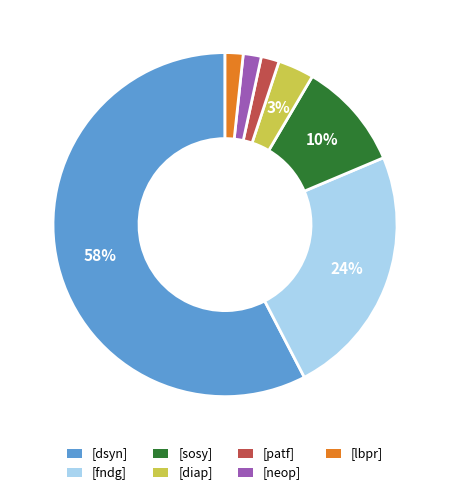

How many slices are in this pie chart?

7